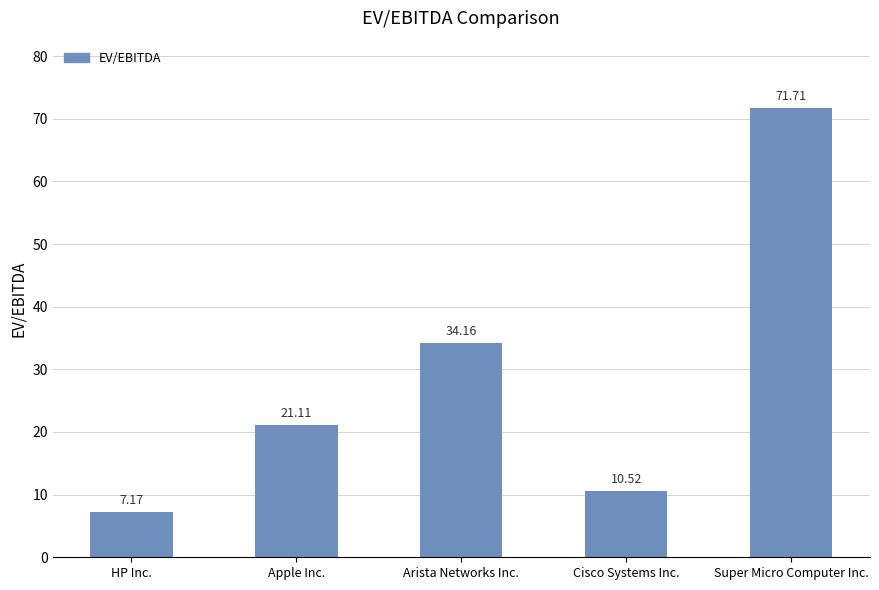

How many data points are less than 21?

2